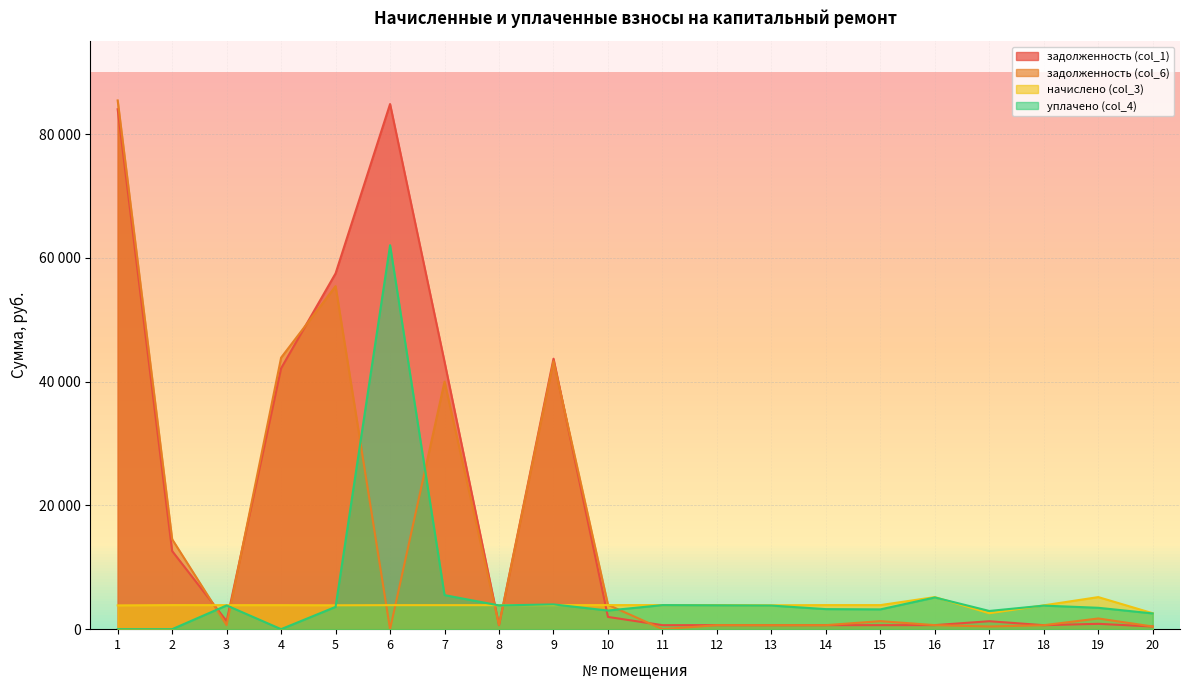

Which series has the largest total across all categories?

задолженность (col_1)